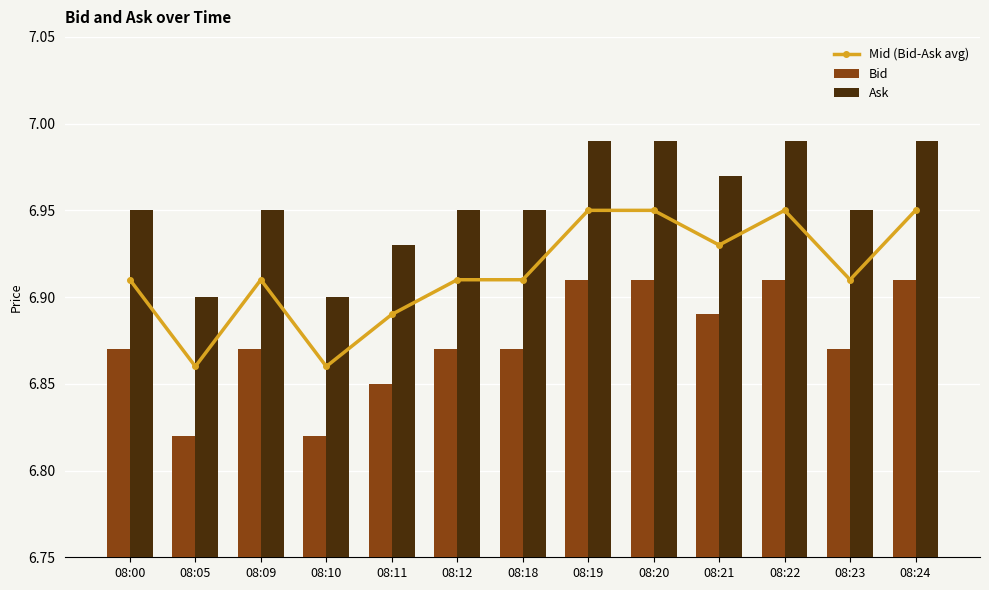

Which category has the highest value across all series?

08:19